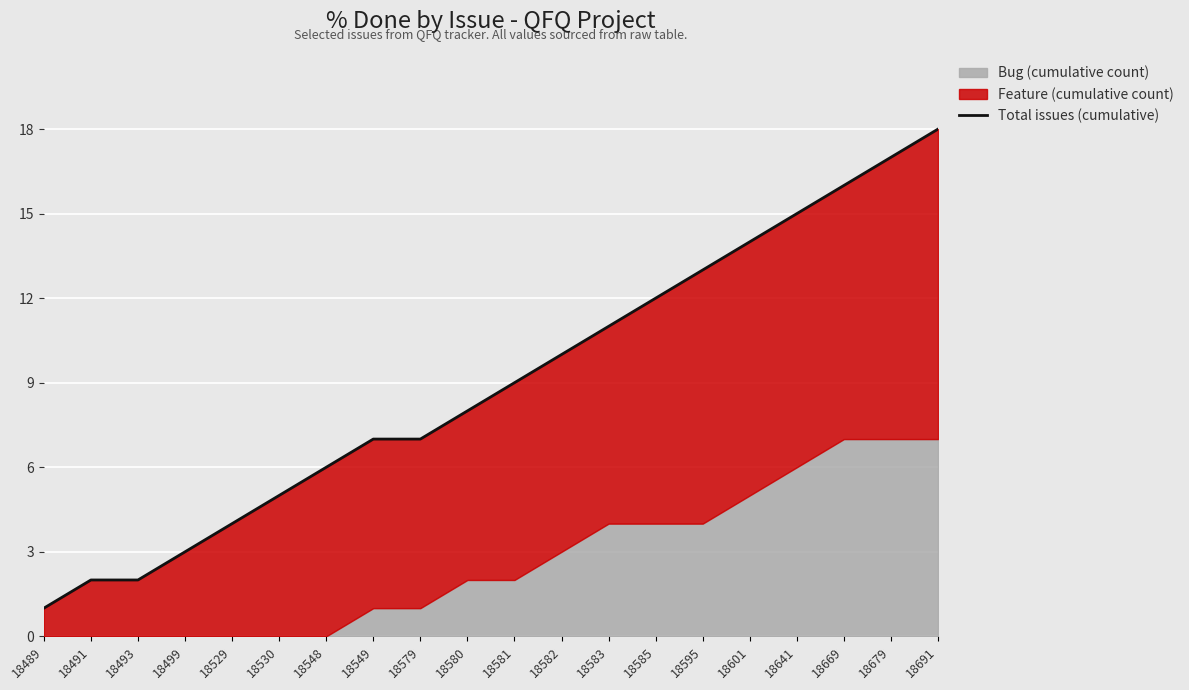

What is the difference between the maximum and minimum values?

17